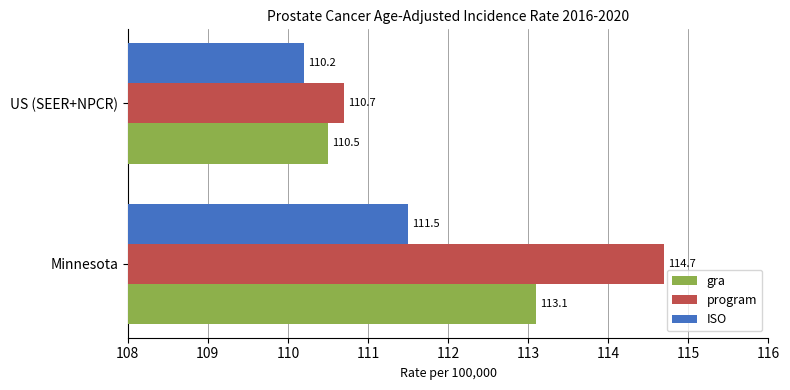

What is the difference between the highest and lowest values at Minnesota?

3.2